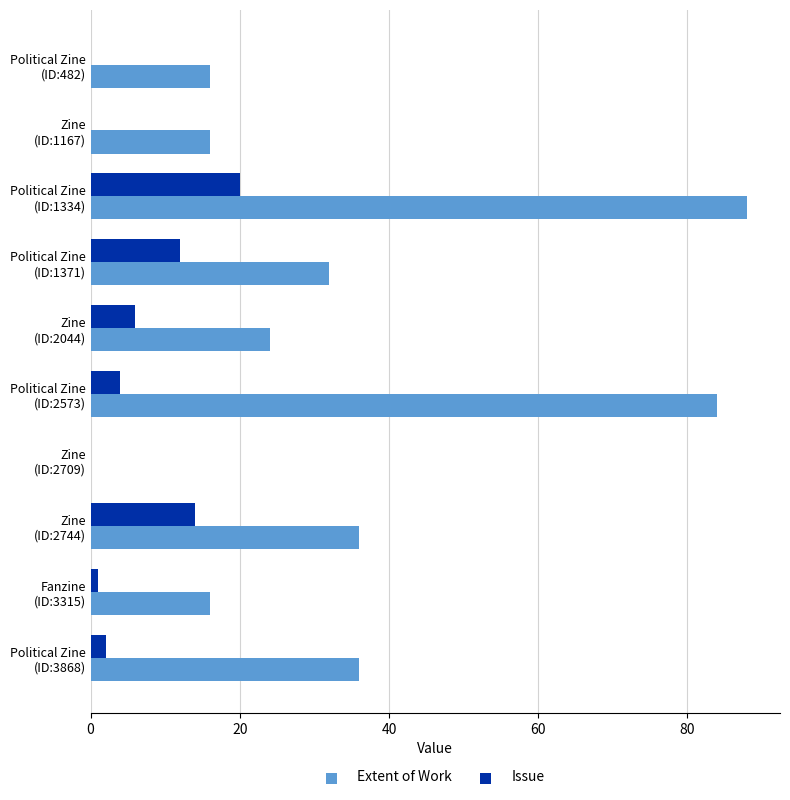

What is the sum of all Extent of Work values?

348